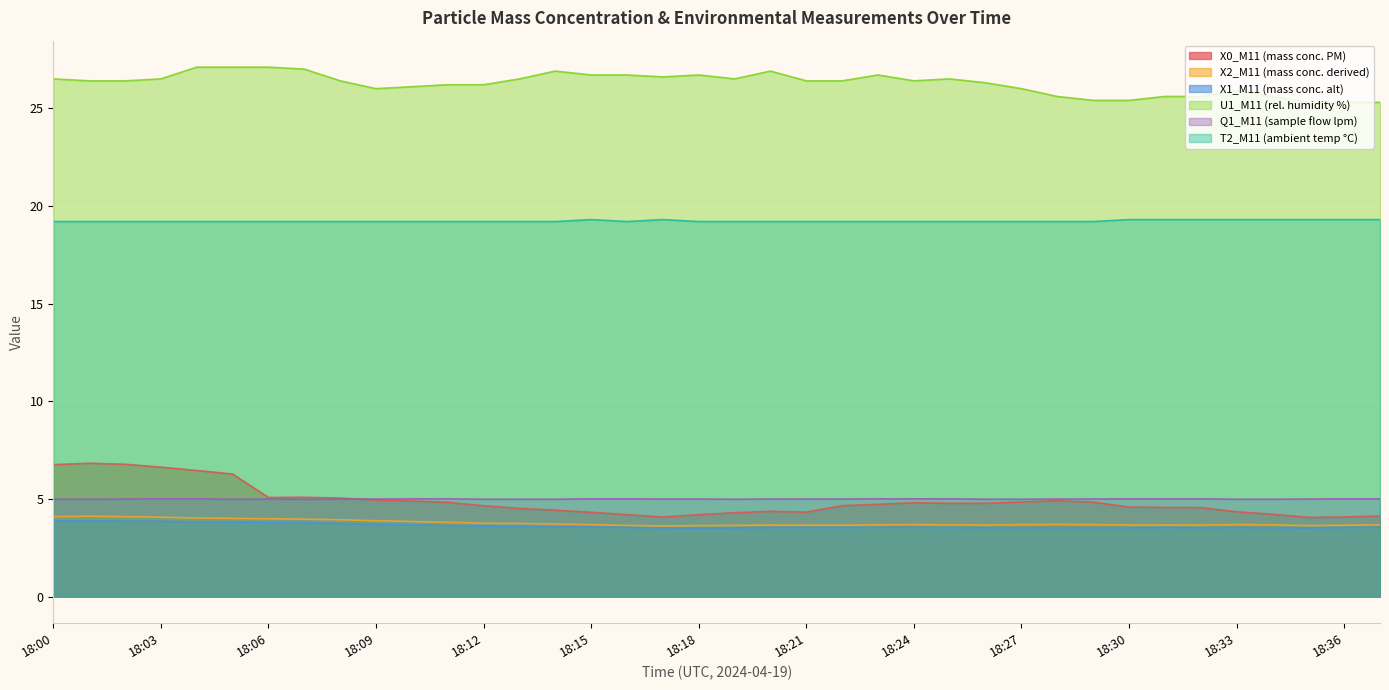

What is the minimum value for X2_M11 (mass conc. derived)?

3.6